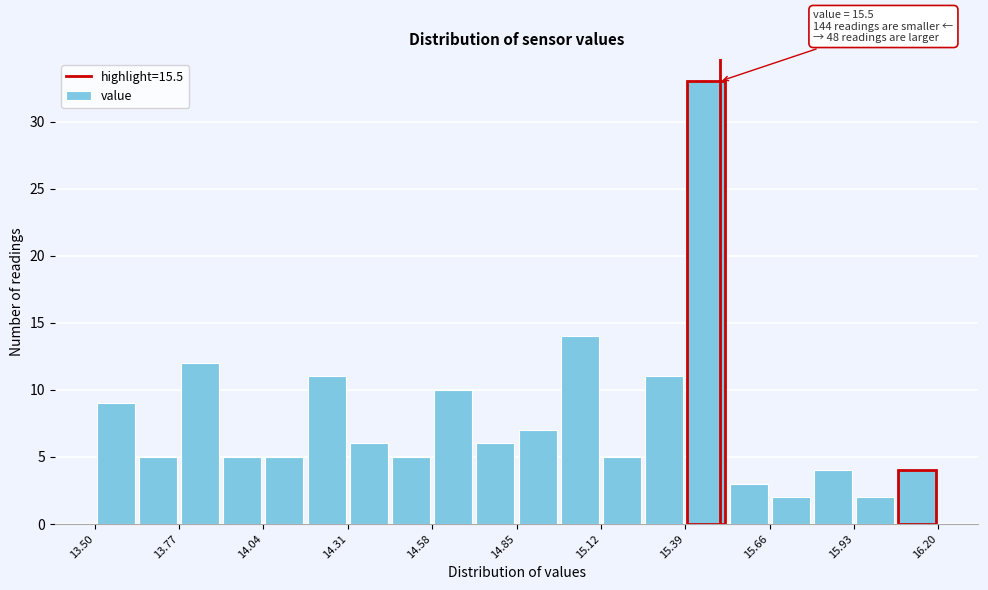

Around what value on the x-axis is the tallest bar? Give the approximate position of its centre, as read against the axis.

15.45